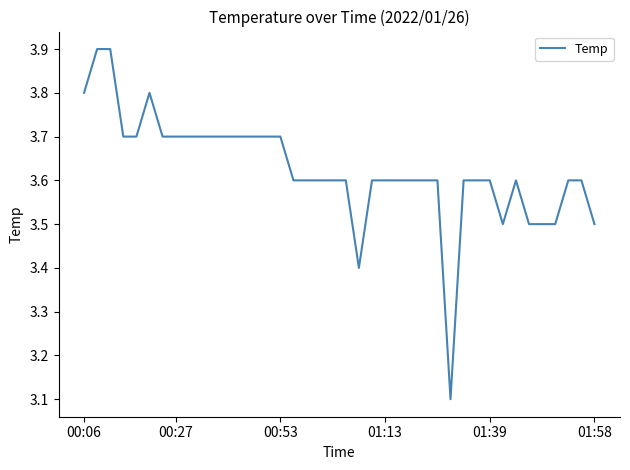

What is the difference between the maximum and minimum values?

0.8